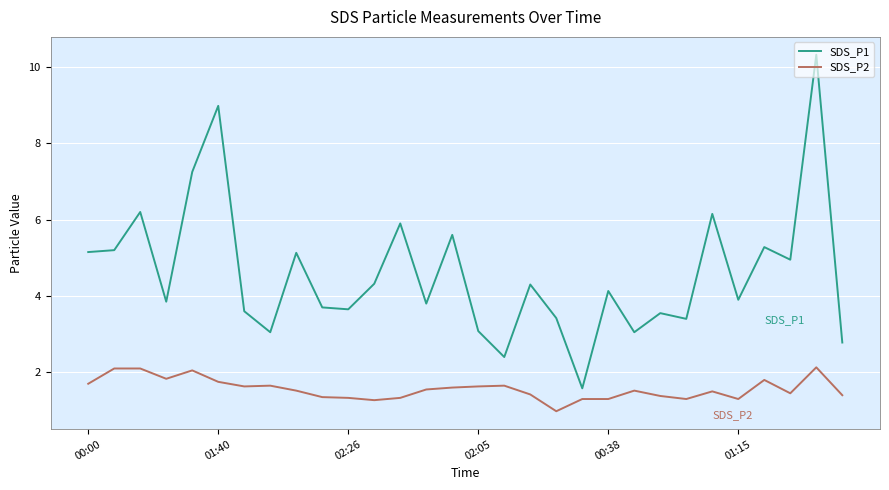

Which series has the largest total across all categories?

SDS_P1